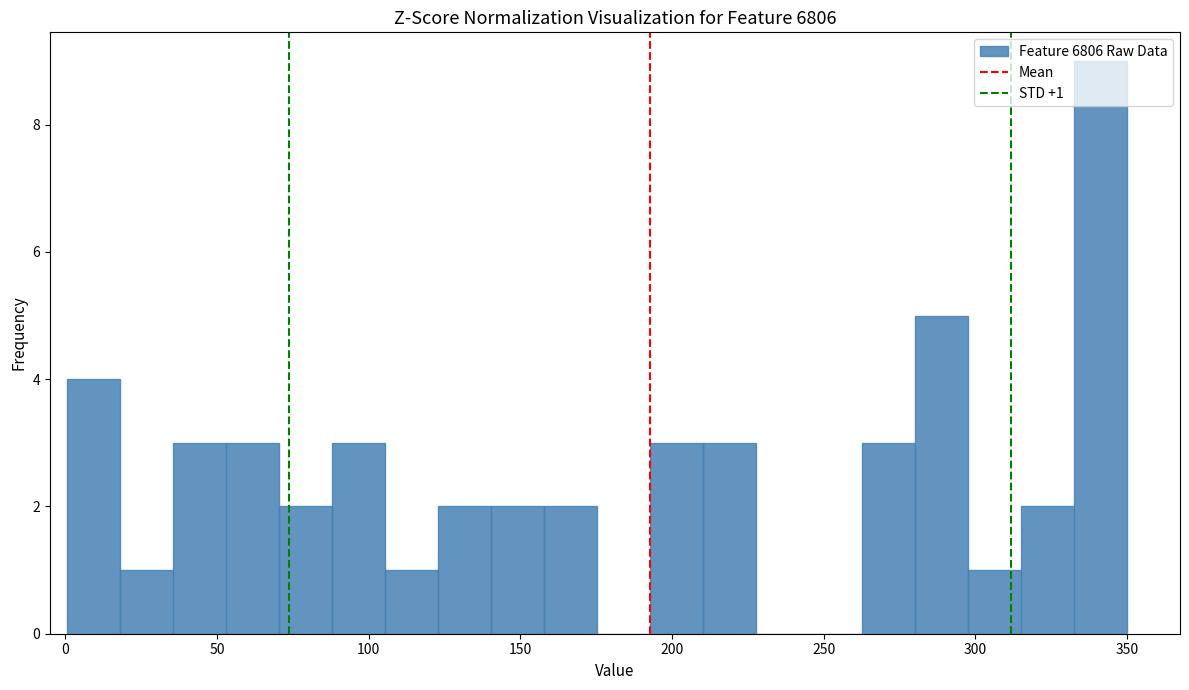

Around what value on the x-axis is the tallest bar? Give the approximate position of its centre, as read against the axis.

340